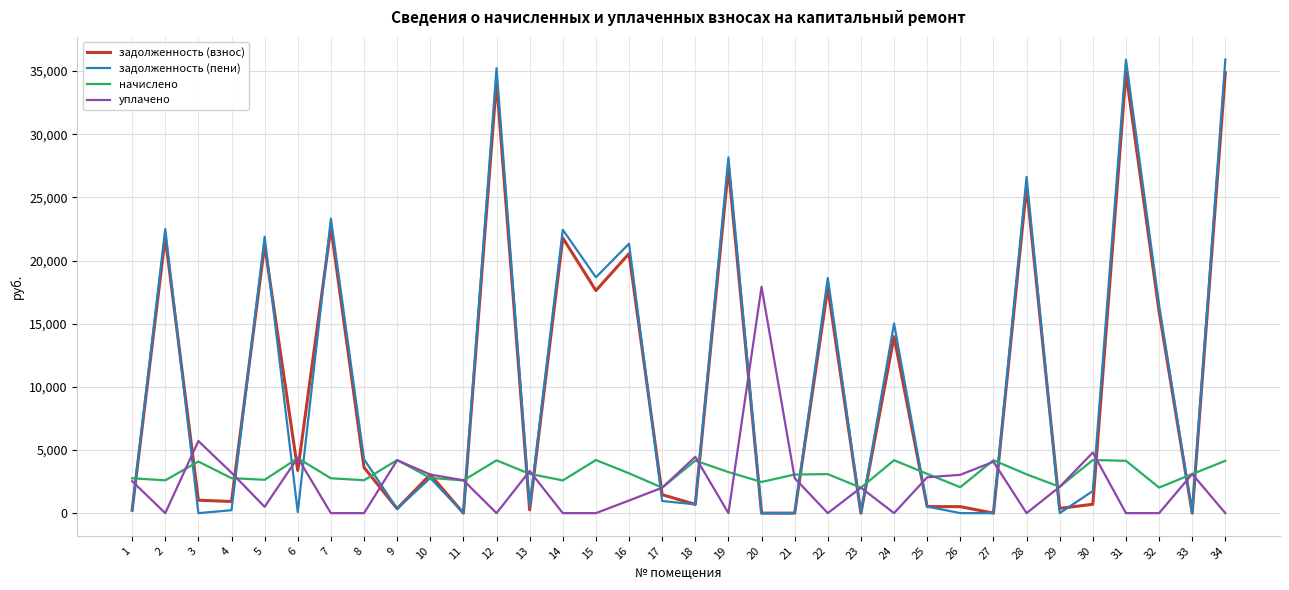

Read the задолженность (взнос) value at 14.

21790.3